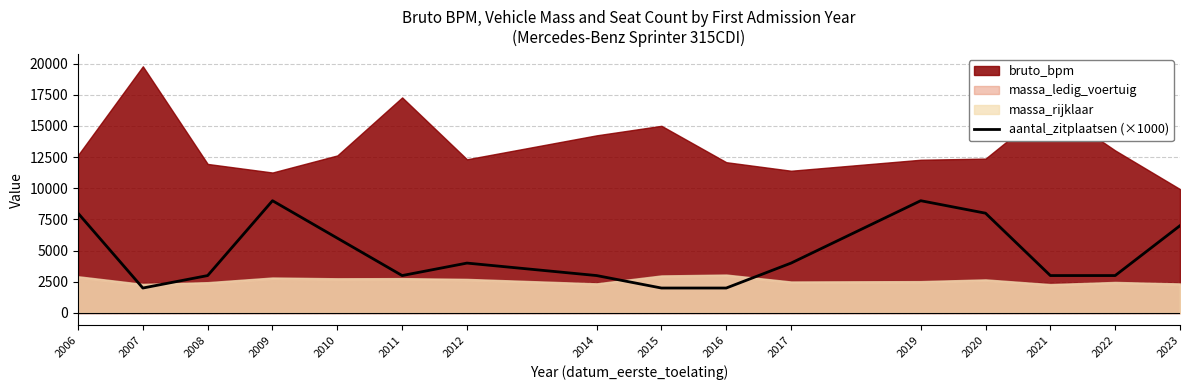

The value at 2011 is 3000. True or false?

True